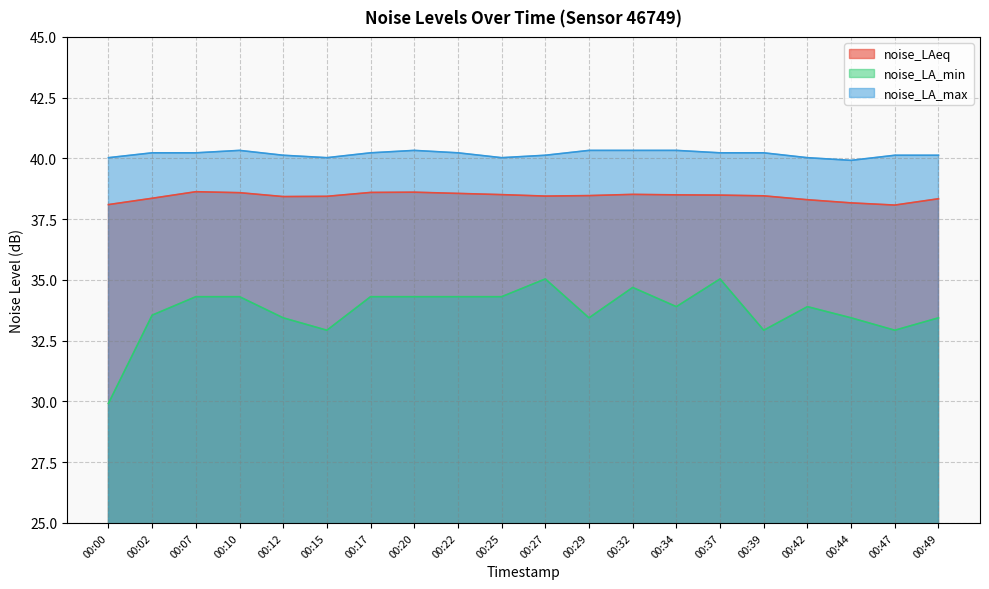

How many data points does each series have?

20